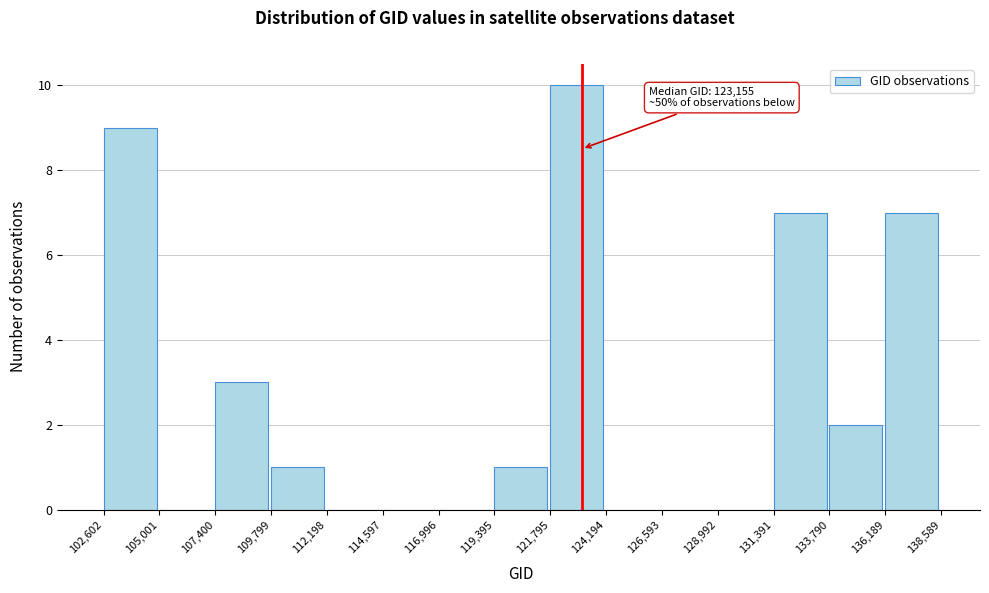

Which range on the x-axis has the tallest bar?

121,795 to 124,194